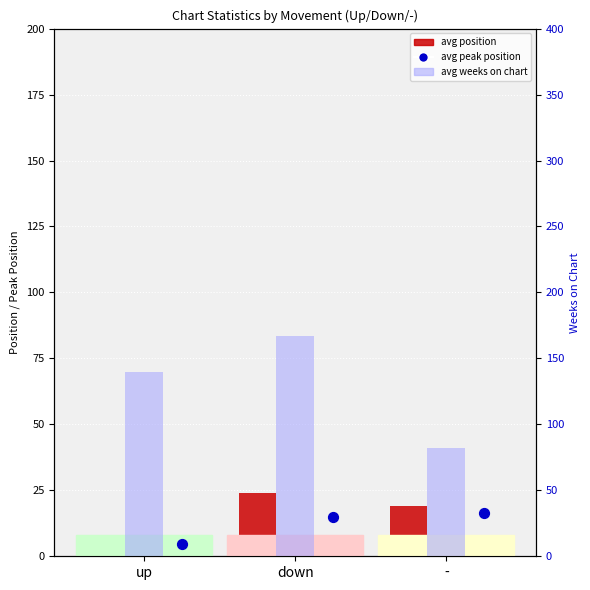

Which series has the largest Y range (max minus min)?

avg weeks on chart